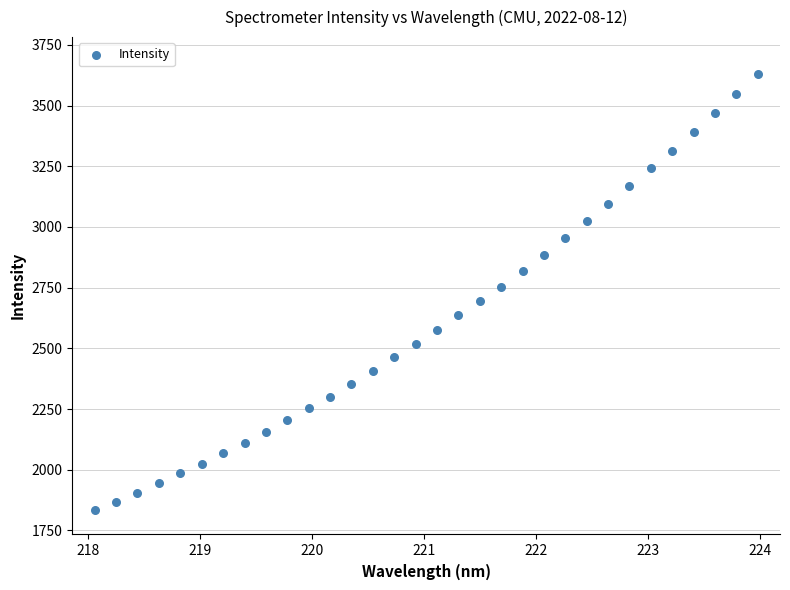

What is the range of Y values (max minus min)?

1798.9